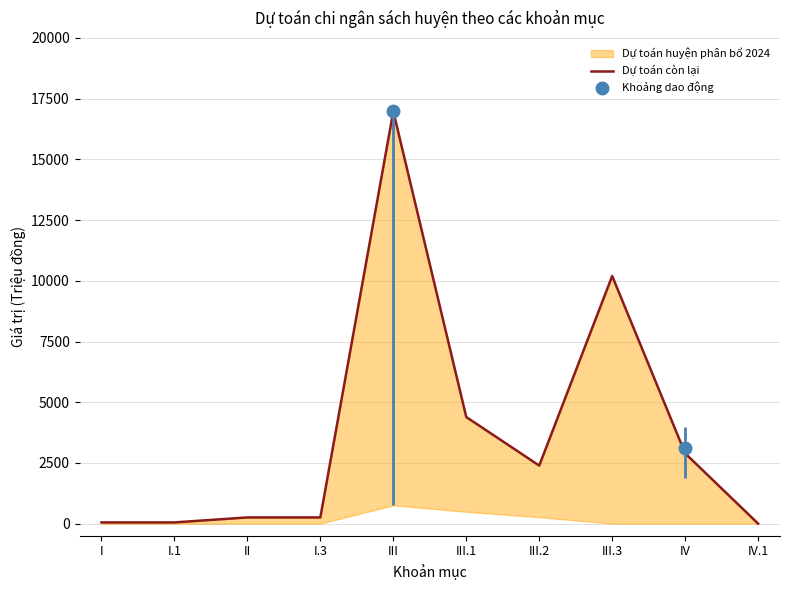

True or false: the data shows 255.0 at I.3.

True